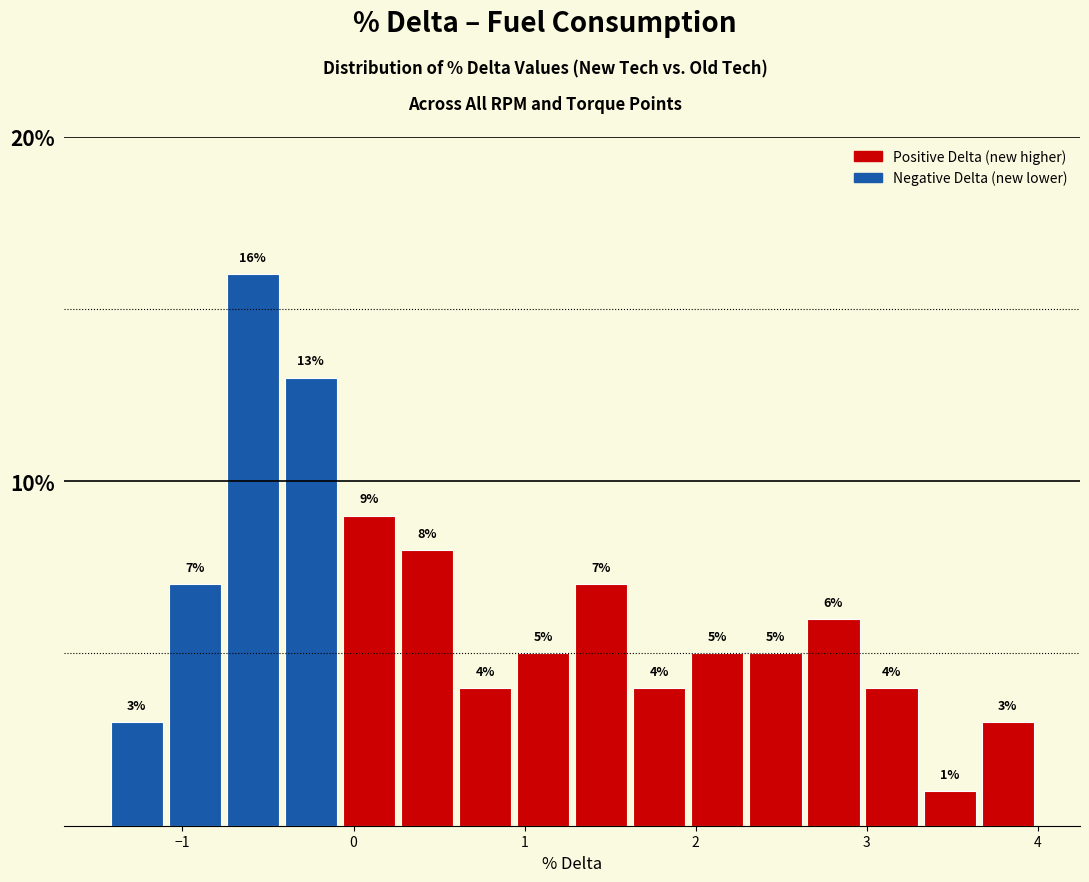

Around what value on the x-axis is the tallest bar? Give the approximate position of its centre, as read against the axis.

-0.6